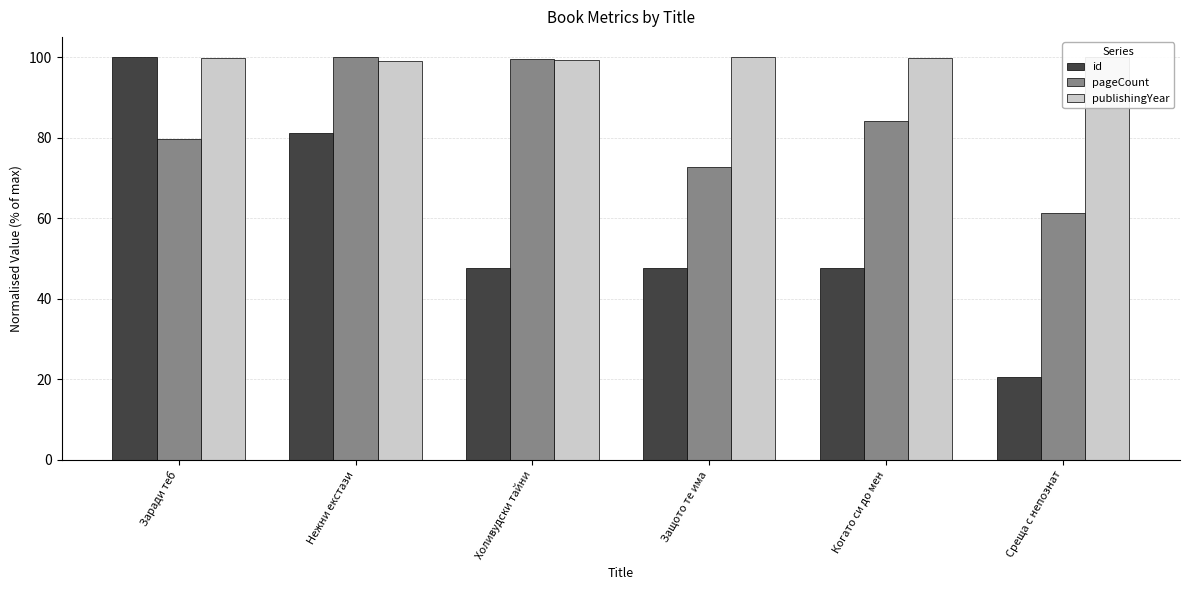

What is the difference between the second highest and second lowest values in the id series?

33.5